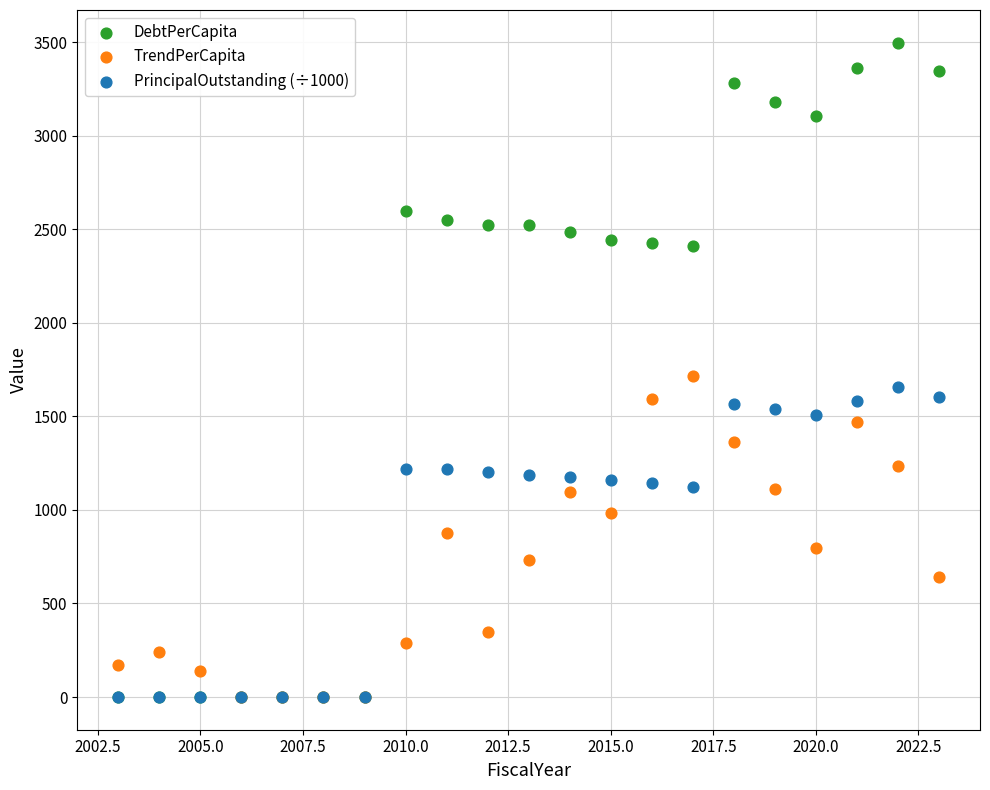

Which series contains the highest Y value?

DebtPerCapita